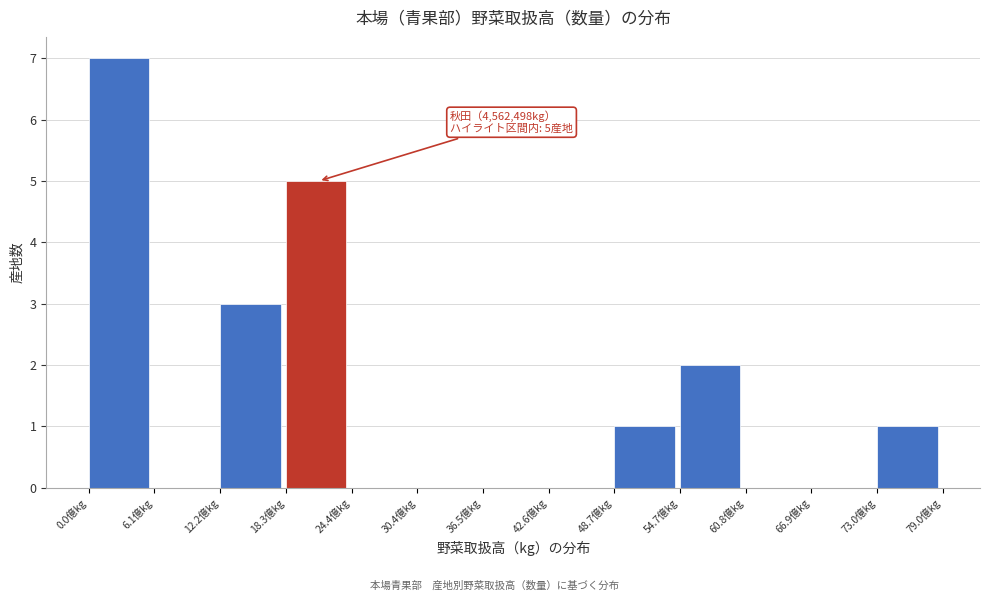

Reading left to right, extract all data points from this chart.

0.0億kg=7	6.1億kg=0	12.2億kg=3	18.3億kg=5	24.4億kg=0	30.4億kg=0	36.5億kg=0	42.6億kg=0	48.7億kg=1	54.7億kg=2	60.8億kg=0	66.9億kg=0	73.0億kg=1